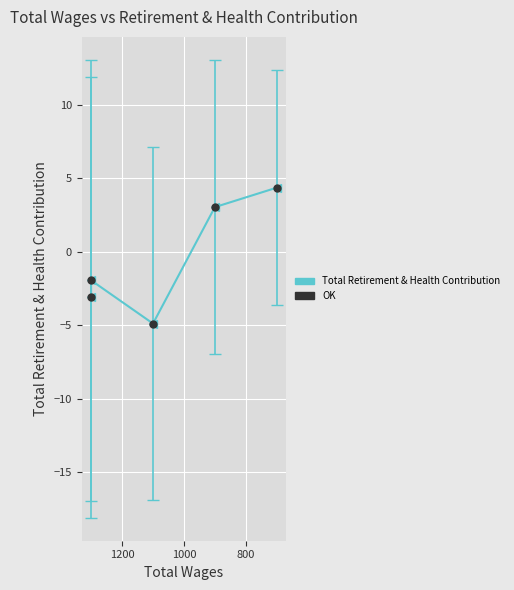

Which series has the largest total across all categories?

Total Retirement & Health Contribution